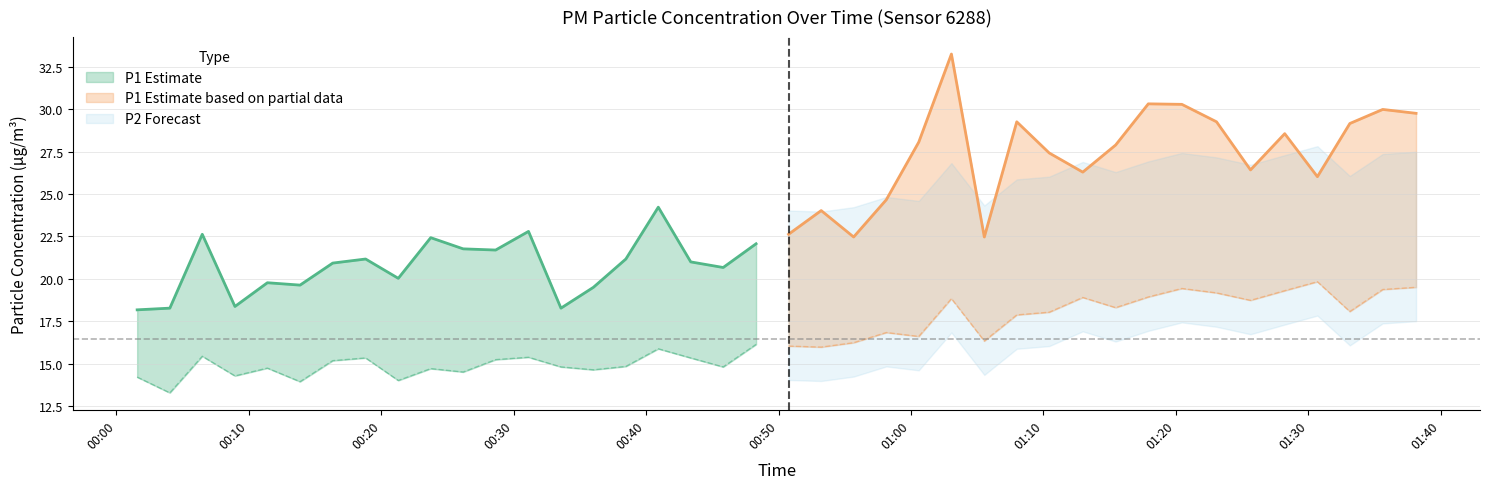

True or false: P2 and P1 intersect in this chart.

False